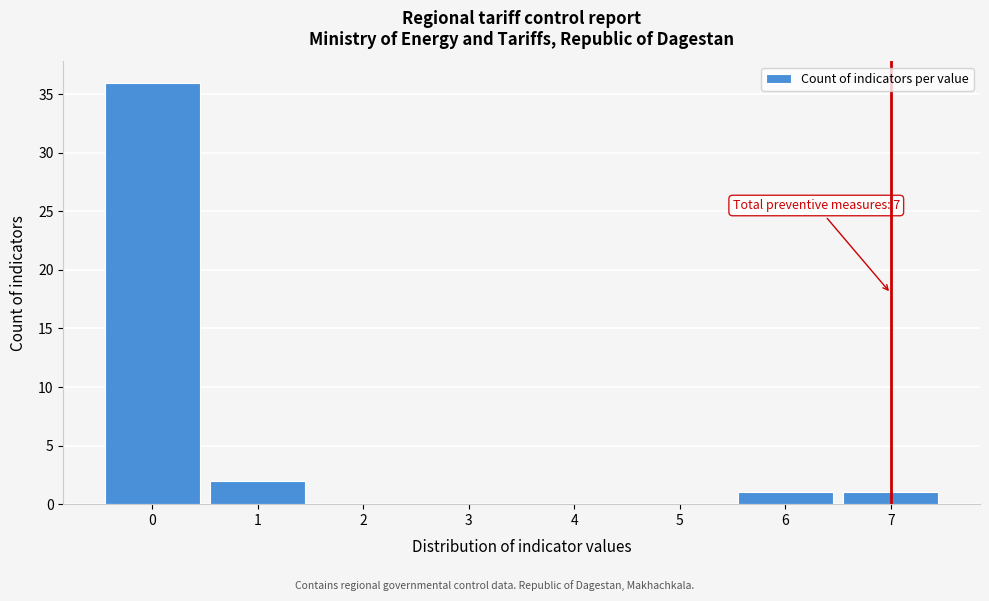

Reading left to right, what are all the values shown in this chart?

0=36	1=2	2=0	3=0	4=0	5=0	6=1	7=1